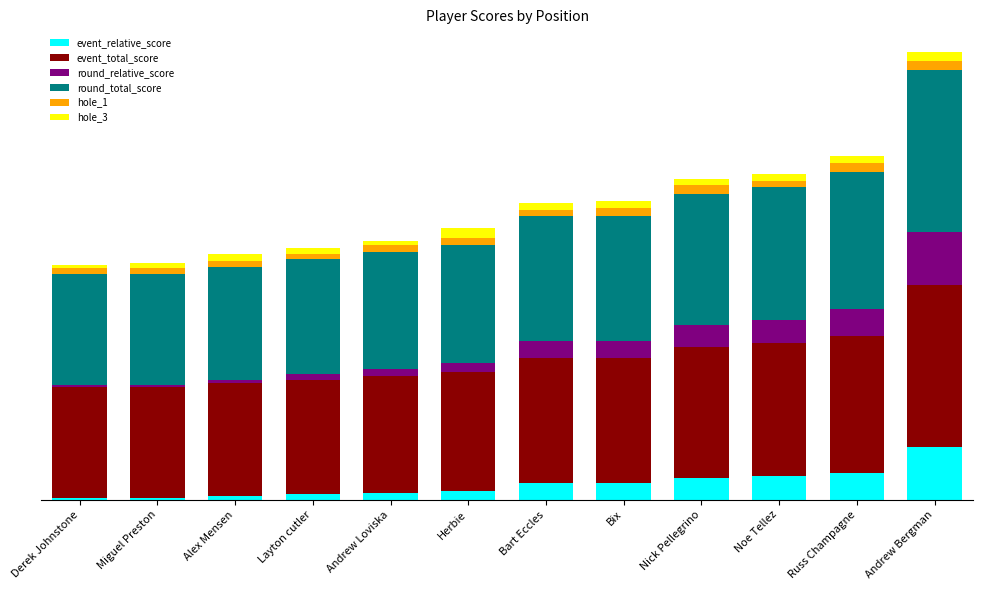

What are all the series names shown in the legend?

event_relative_score, event_total_score, round_relative_score, round_total_score, hole_1, hole_3